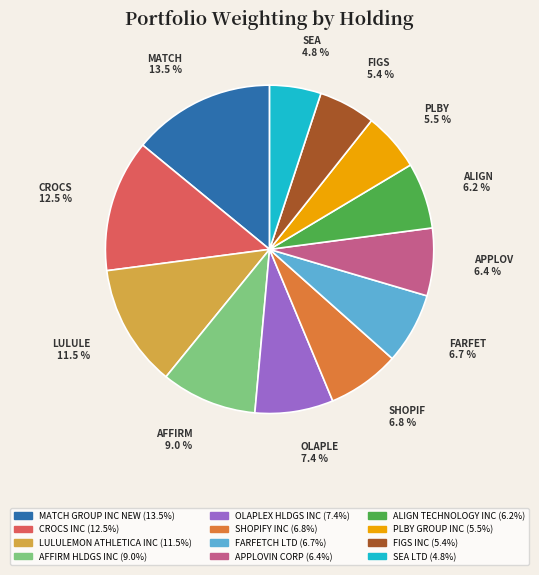

Is FARFETCH LTD the majority of the pie?

No